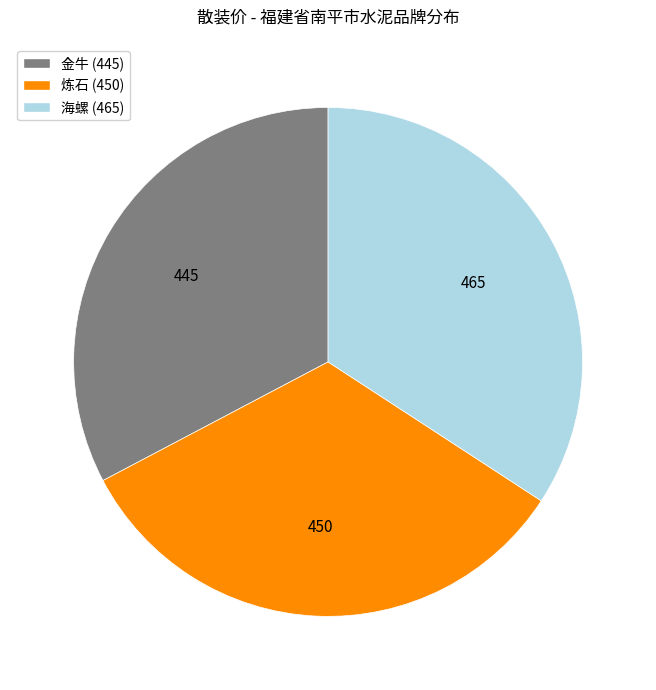

Do 炼石 and 金牛 together represent more than half of the pie?

Yes